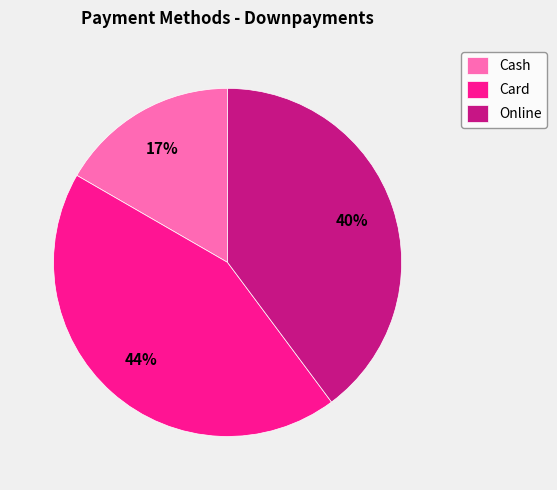

Which slice is the largest?

Card